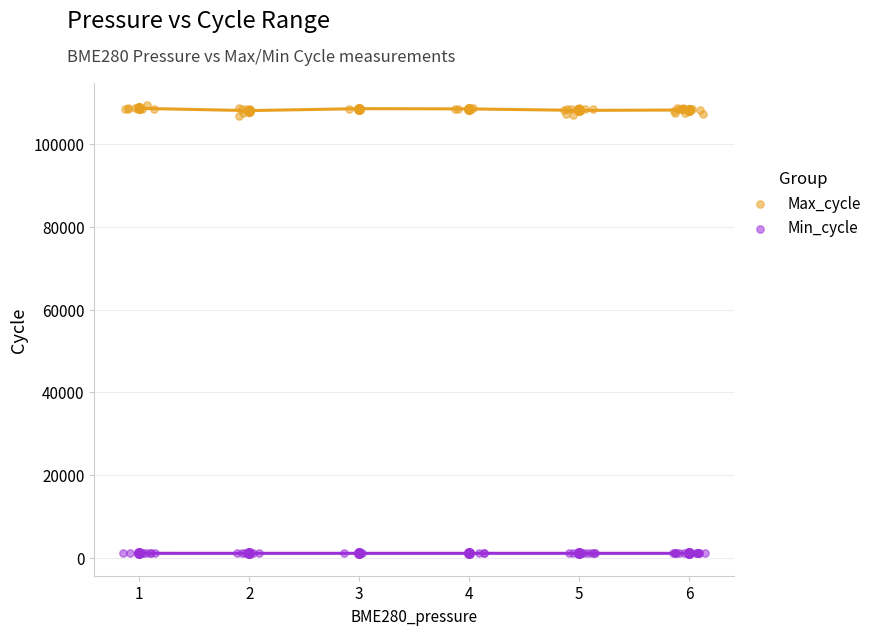

Which series has the widest spread of Y values?

Max_cycle